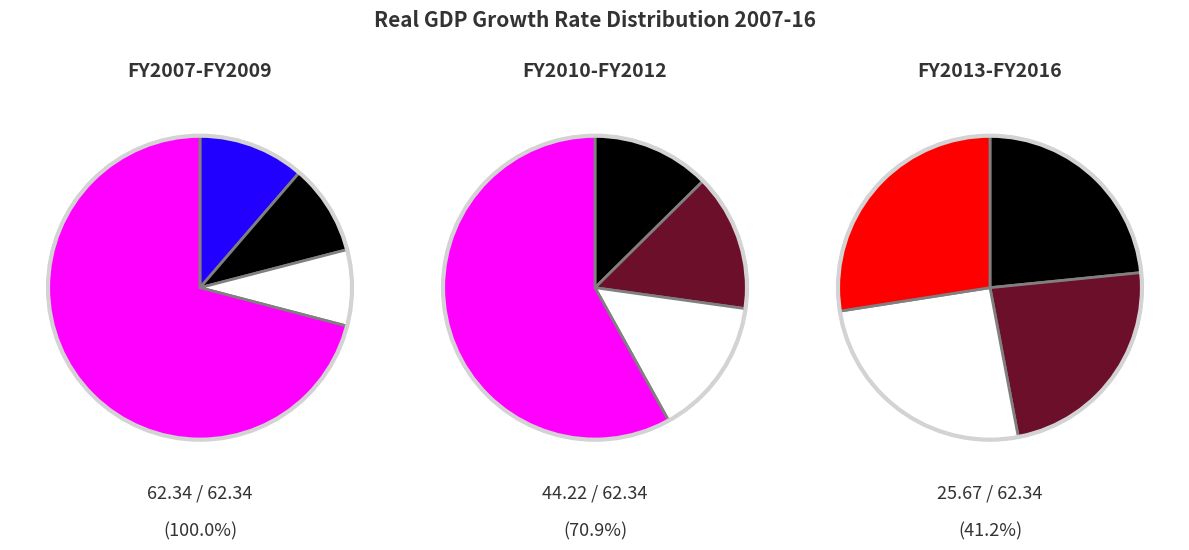

To the nearest percent, what is the difference between the largest and smallest slice percentages?

3%